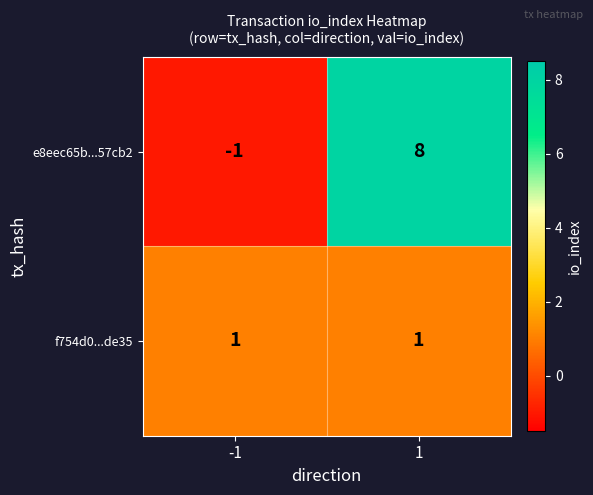

Which series has the largest range (max minus min)?

e8eec65b...57cb2